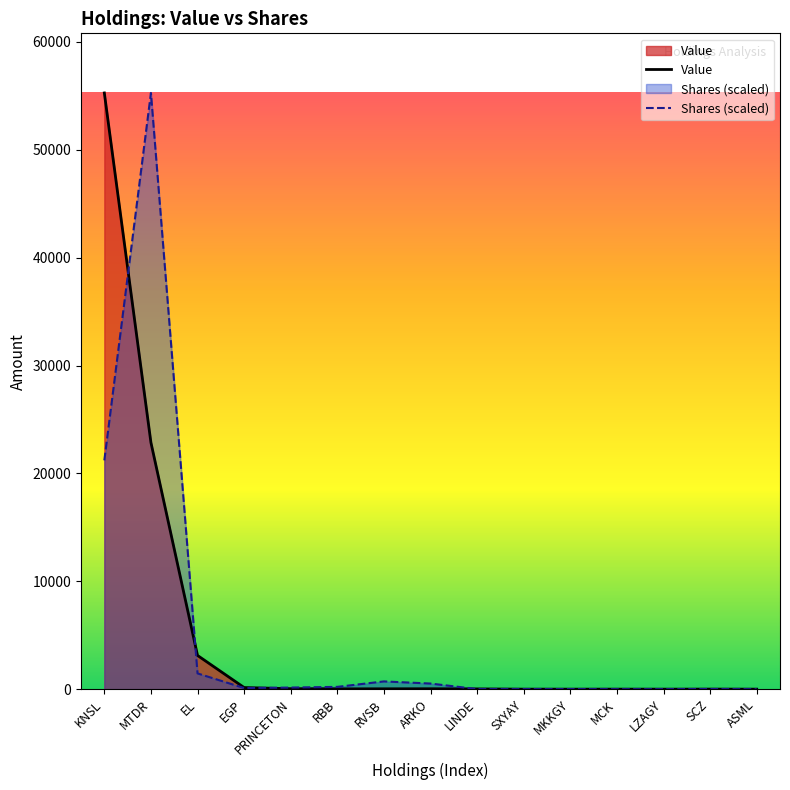

At which category does Shares (scaled) reach its first local valley?

EGP